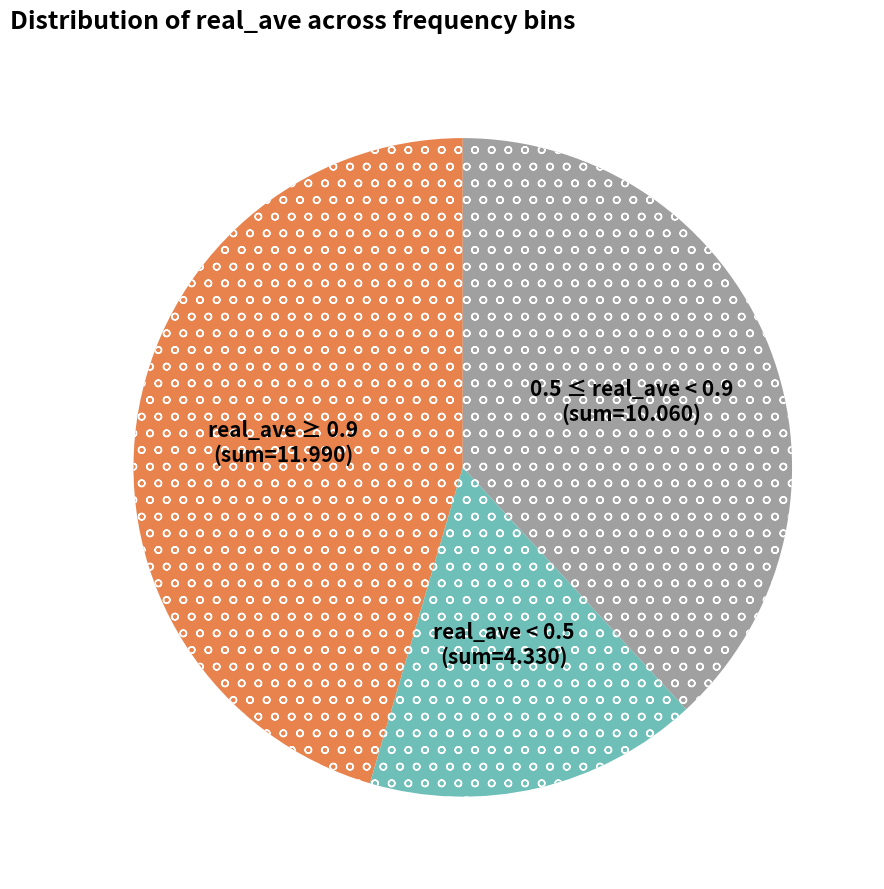

Is there any slice that represents more than half of the pie?

No